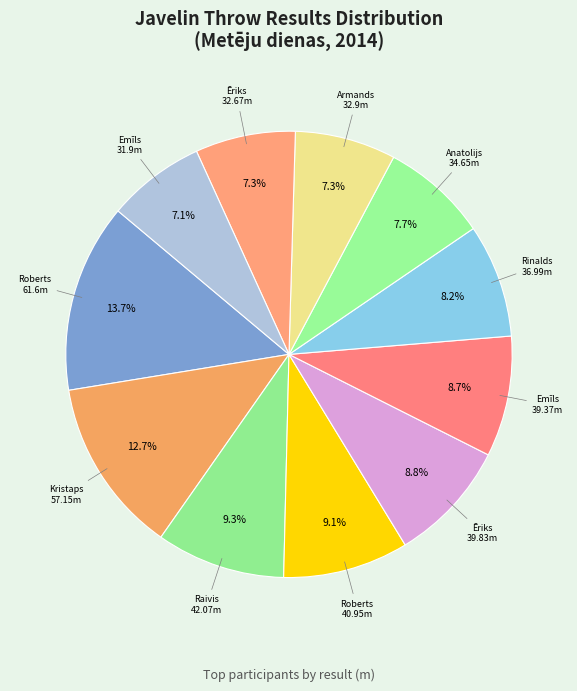

How many slices are in this pie chart?

11